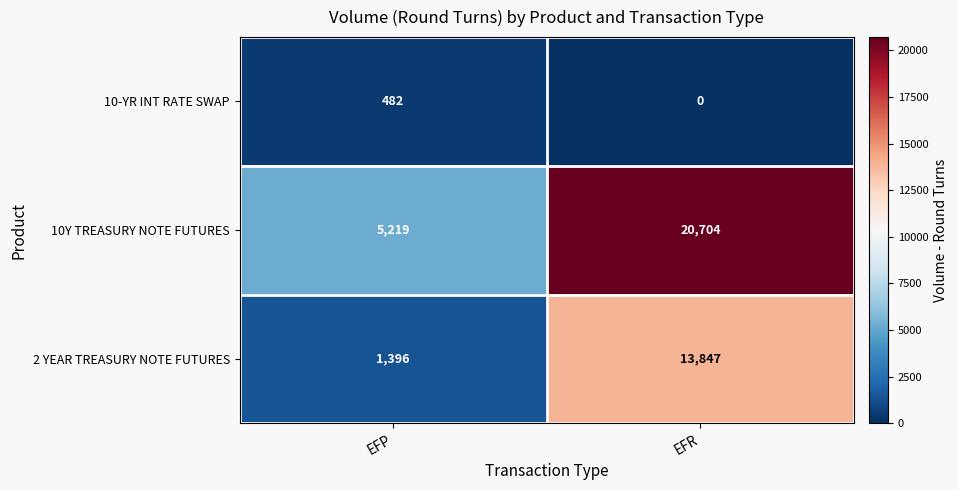

At EFP, list the series in order from smallest to largest.

10-YR INT RATE SWAP, 2 YEAR TREASURY NOTE FUTURES, 10Y TREASURY NOTE FUTURES